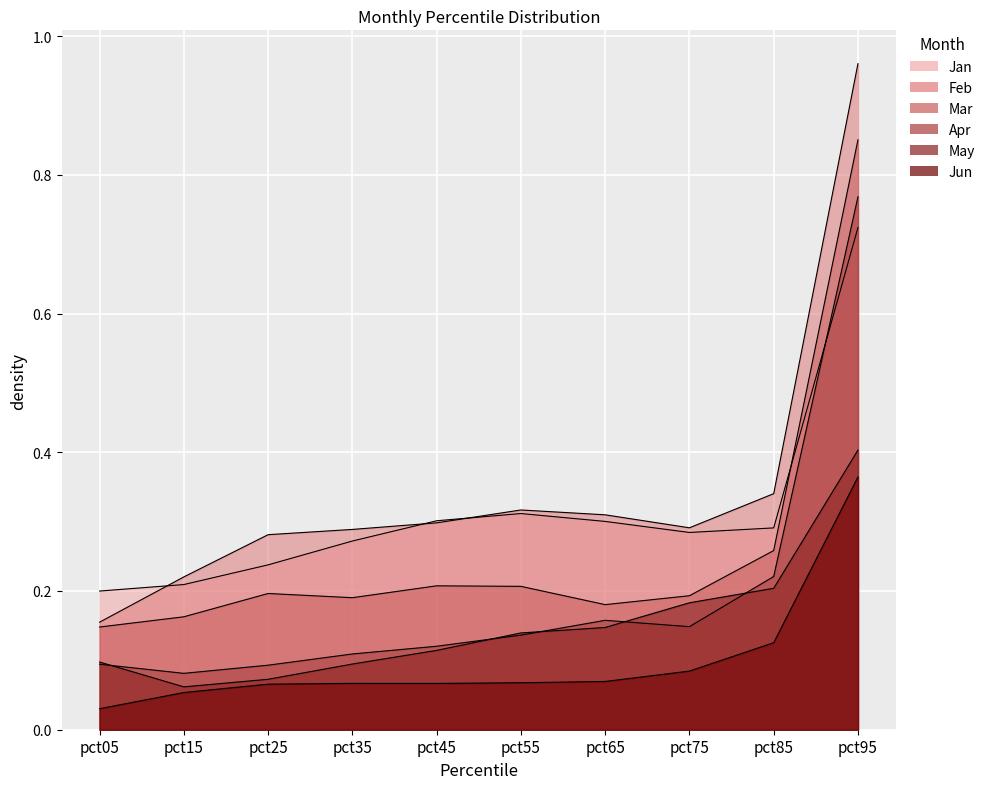

True or false: Feb and Apr cross at least once.

False